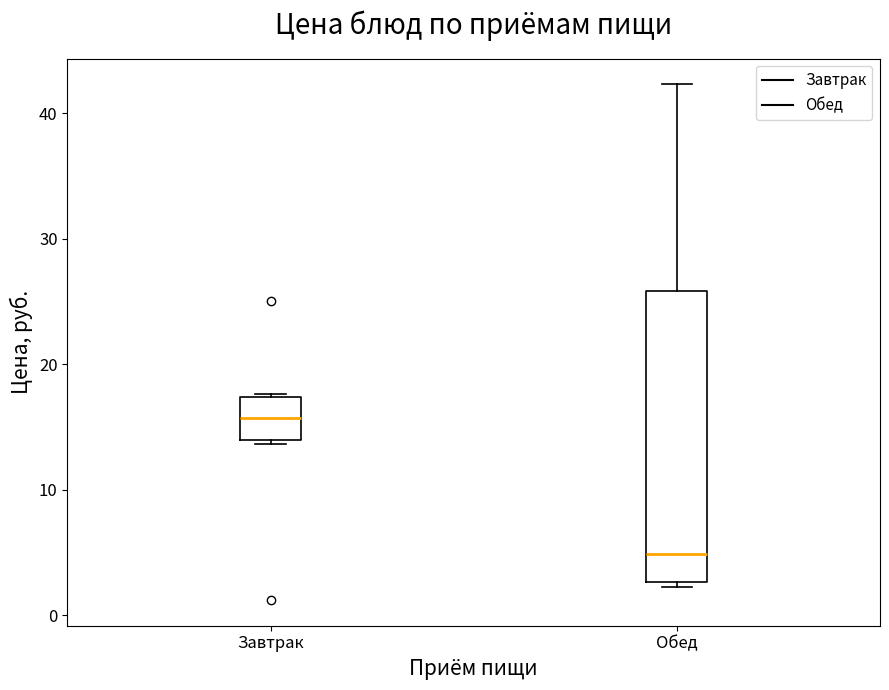

Reading left to right, transcribe this box plot: for each box, give where its median line is, the range the box spans, and where its two whiskers end, as read against the y-axis. The values are not printed on the chart, so give them approximately, as read against the axis.

Завтрак: median 16, box 14 to 17, whiskers 14 to 18
Обед: median 5, box 3 to 26, whiskers 2 to 42